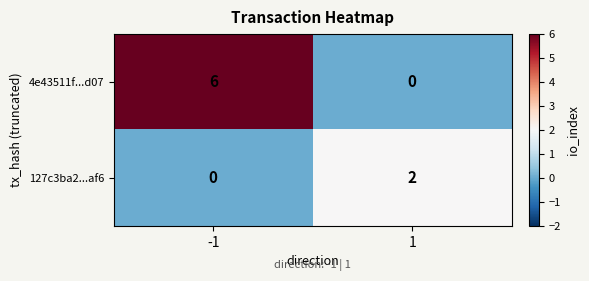

How many distinct data groups are displayed?

2